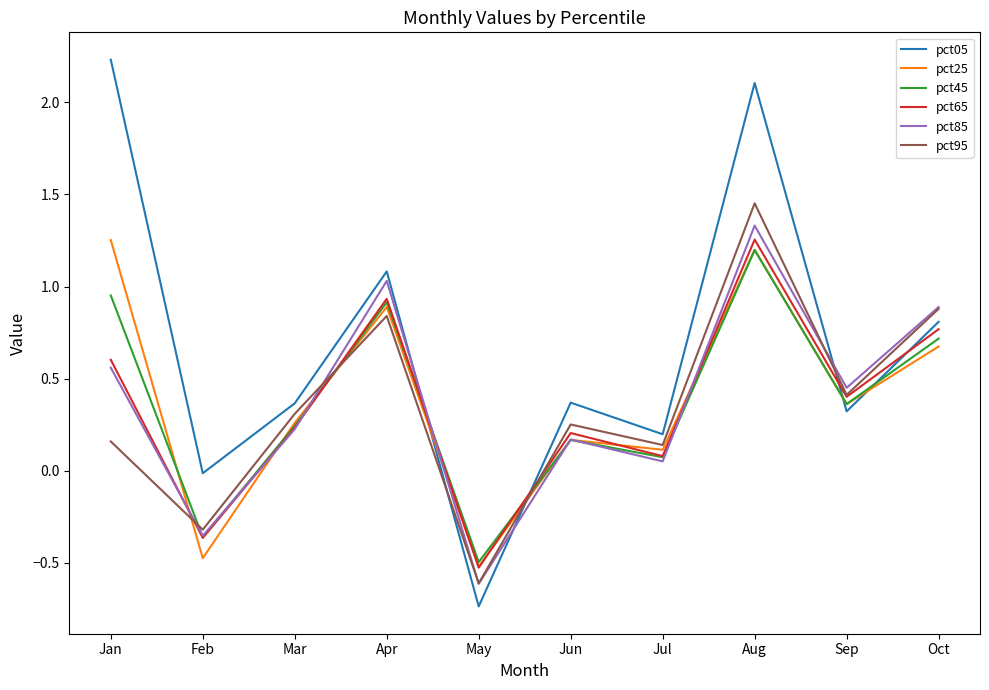

At which category is the sum across all series the highest?

Aug